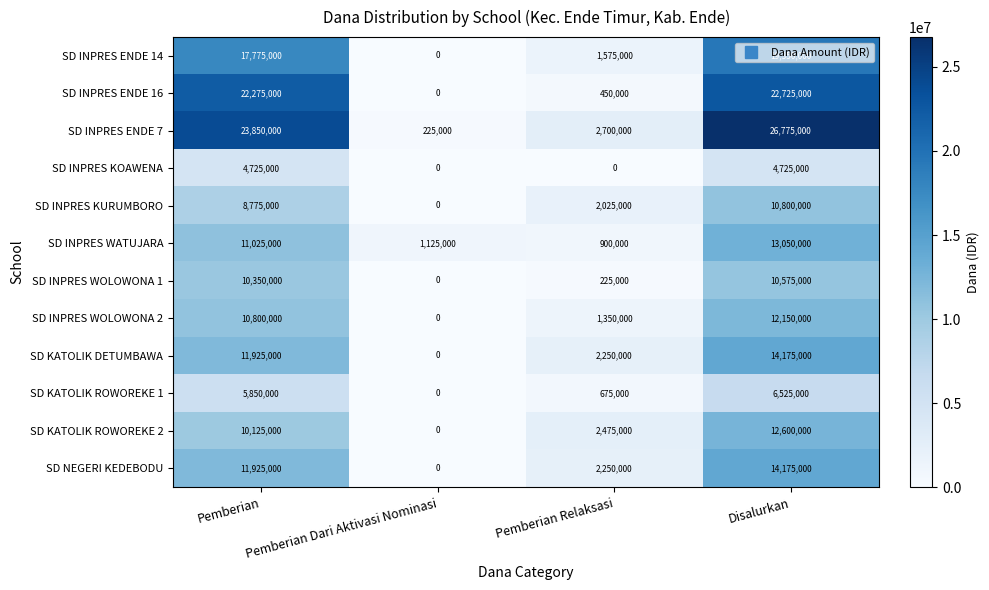

What is the difference between the maximum and minimum values in the SD INPRES KURUMBORO series?

10800000